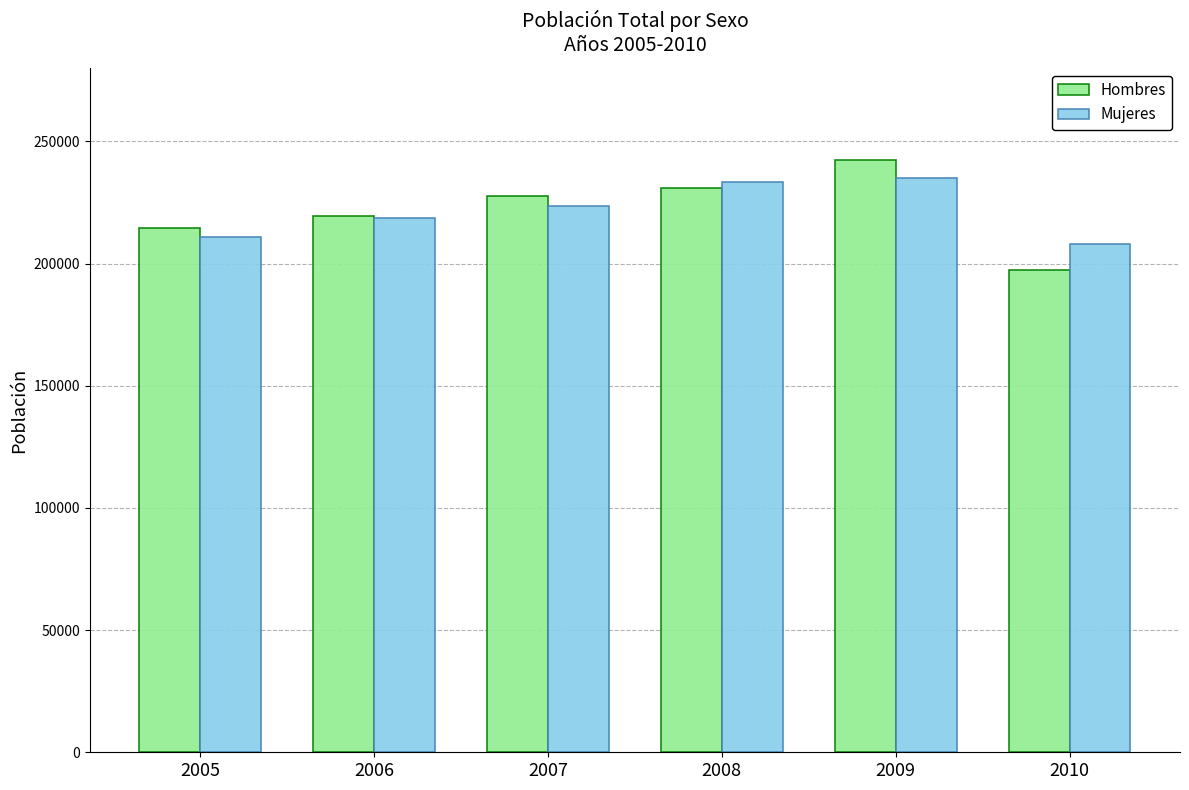

At which category does the chart reach its peak across all series?

2009